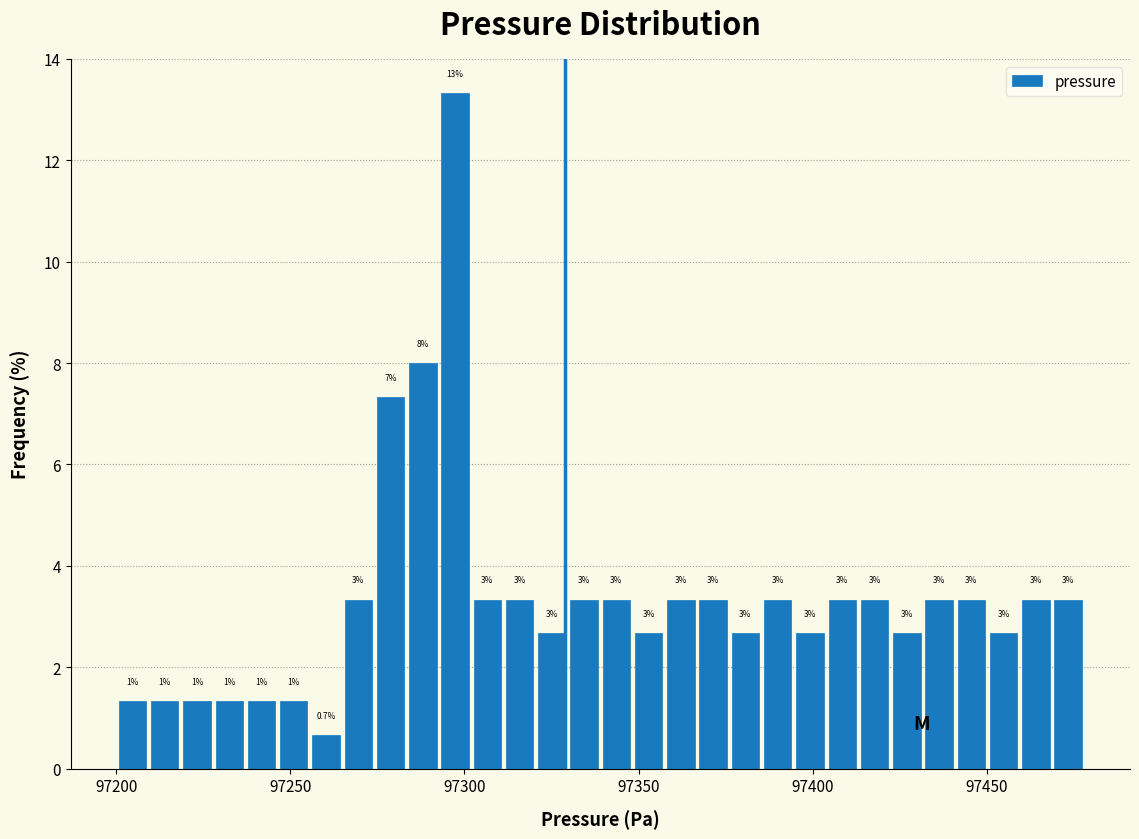

Read against the x-axis, roughly where is the centre of the tallest bar?

97295